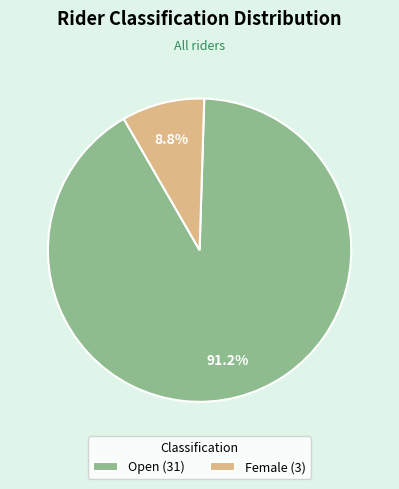

What percentage is NOT represented by Female (3)?

91.2%